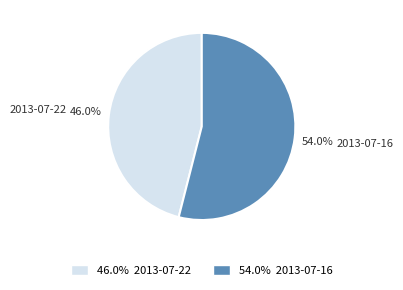

Between 2013-07-22 and 2013-07-16, which is larger?

2013-07-16